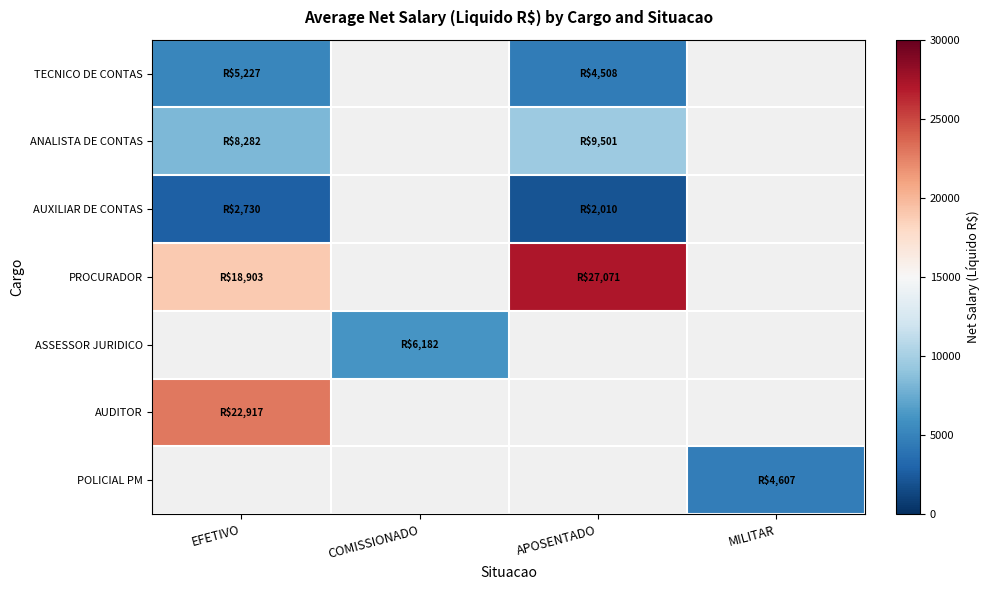

Where is AUXILIAR DE CONTAS nearest to the value 2370?

APOSENTADO